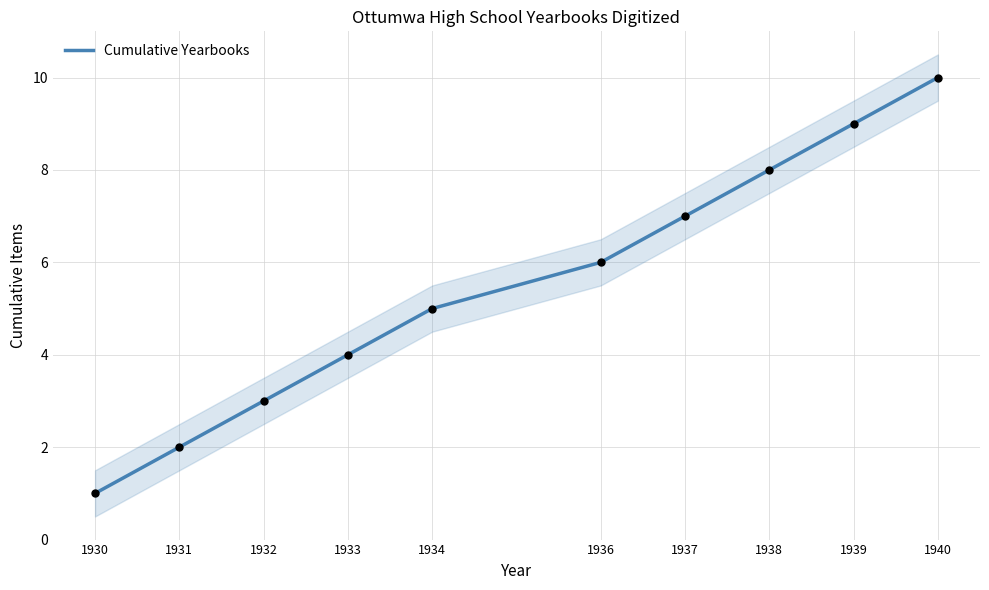

Approximately how many times larger is the value at 1930 compared to 1938?

0.1